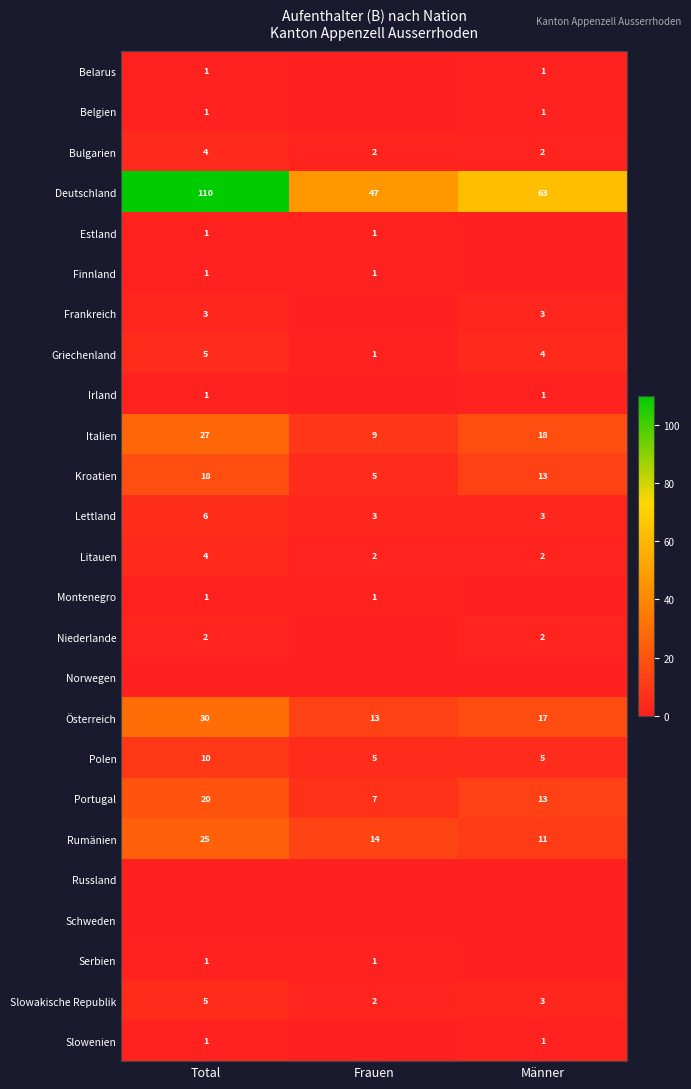

What is the sum of all Bulgarien values?

8